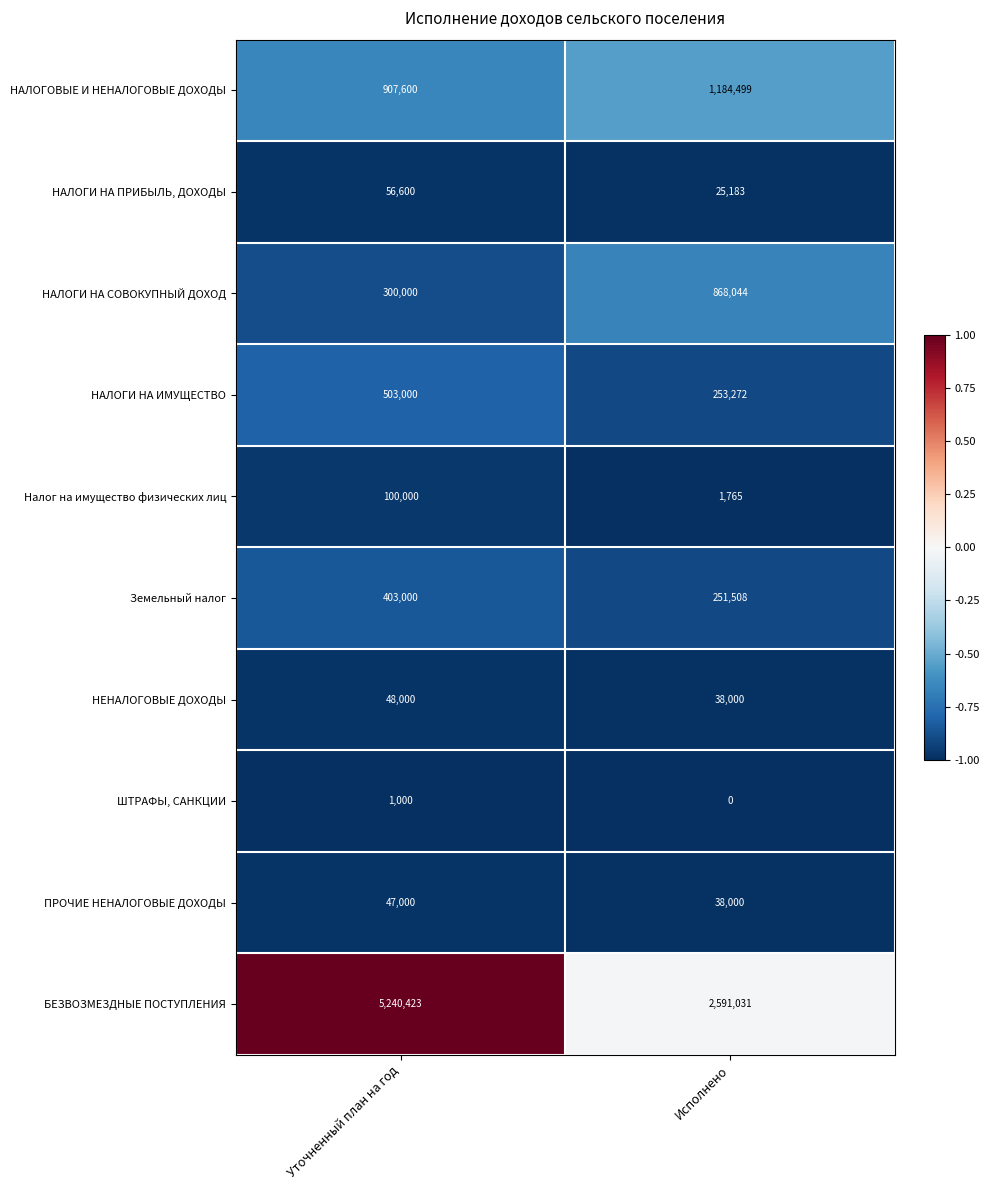

List the series in order of their peak value, lowest first.

ШТРАФЫ, САНКЦИИ, ПРОЧИЕ НЕНАЛОГОВЫЕ ДОХОДЫ, НЕНАЛОГОВЫЕ ДОХОДЫ, НАЛОГИ НА ПРИБЫЛЬ, ДОХОДЫ, Налог на имущество физических лиц, Земельный налог, НАЛОГИ НА ИМУЩЕСТВО, НАЛОГИ НА СОВОКУПНЫЙ ДОХОД, НАЛОГОВЫЕ И НЕНАЛОГОВЫЕ ДОХОДЫ, БЕЗВОЗМЕЗДНЫЕ ПОСТУПЛЕНИЯ